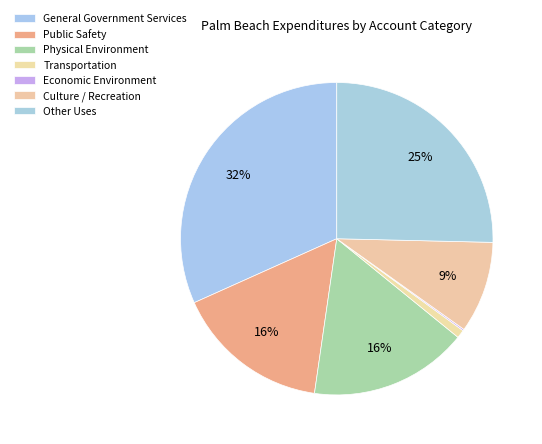

Is it true that General Government Services is 32% of the pie?

True